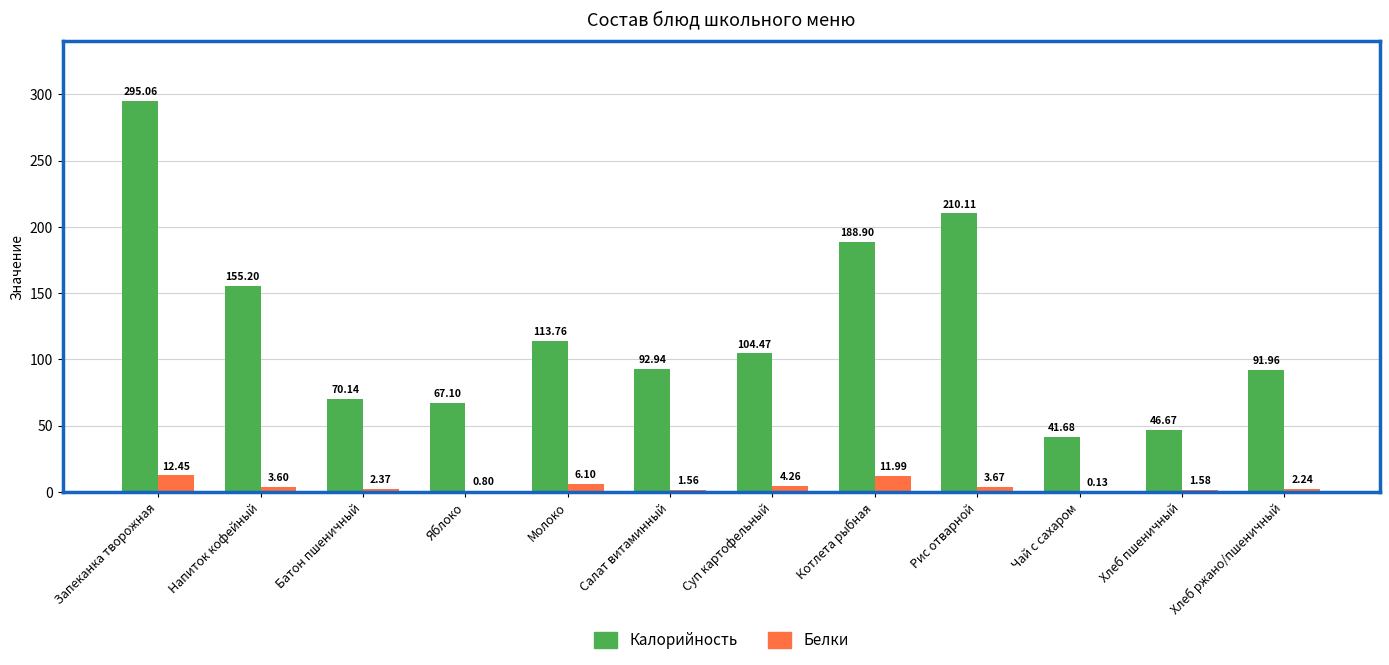

At which label is Белки closest to 6?

Молоко